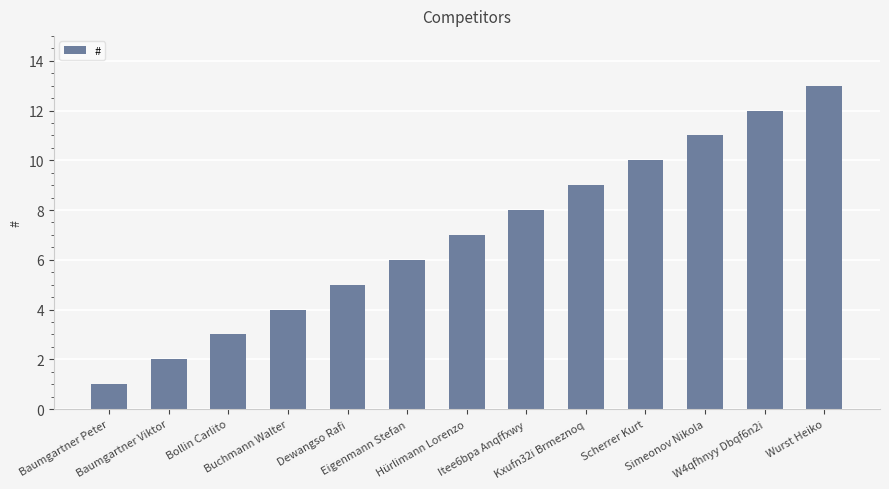

Between Simeonov Nikola and Hürlimann Lorenzo, which is larger?

Simeonov Nikola